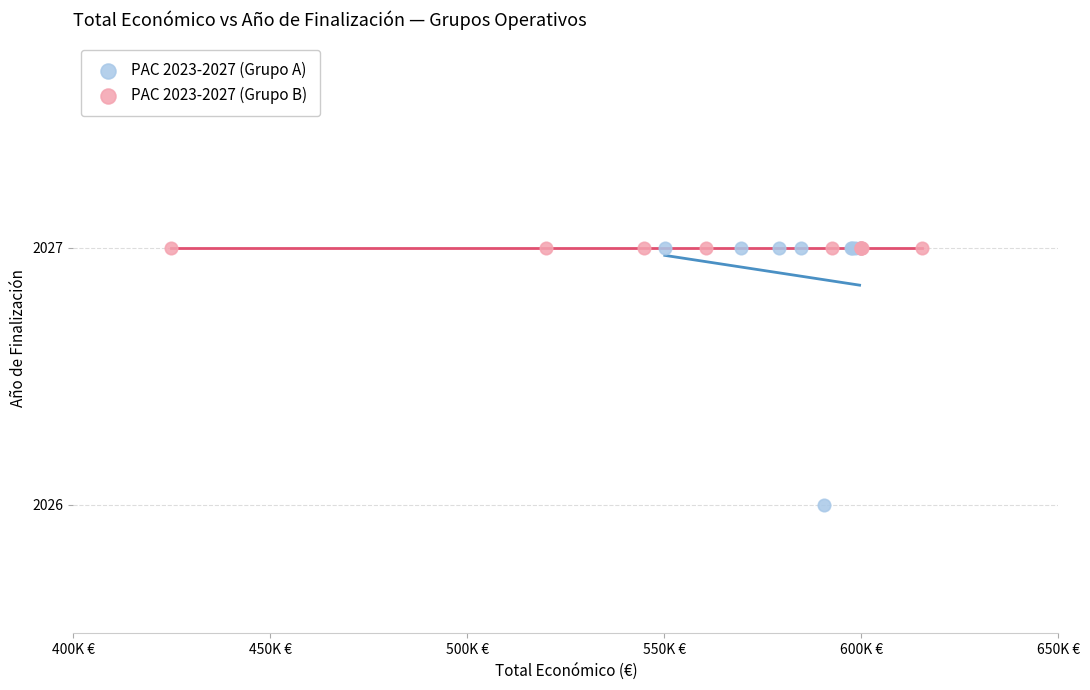

Which series reaches the minimum Y coordinate?

PAC 2023-2027 (Grupo A)